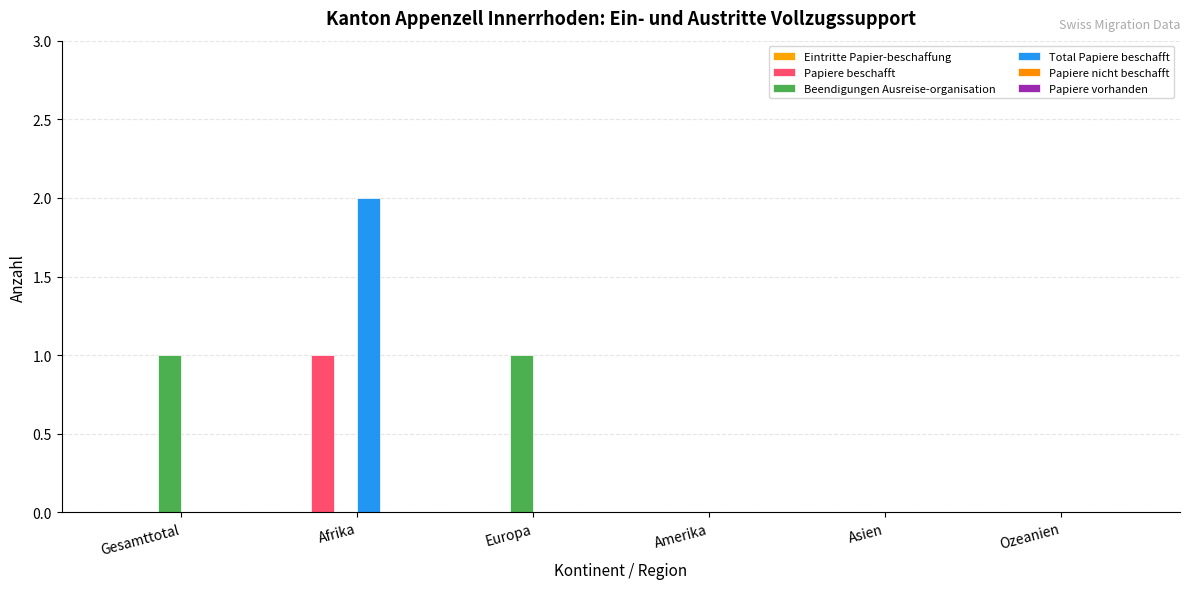

What position from the left is Ozeanien?

6